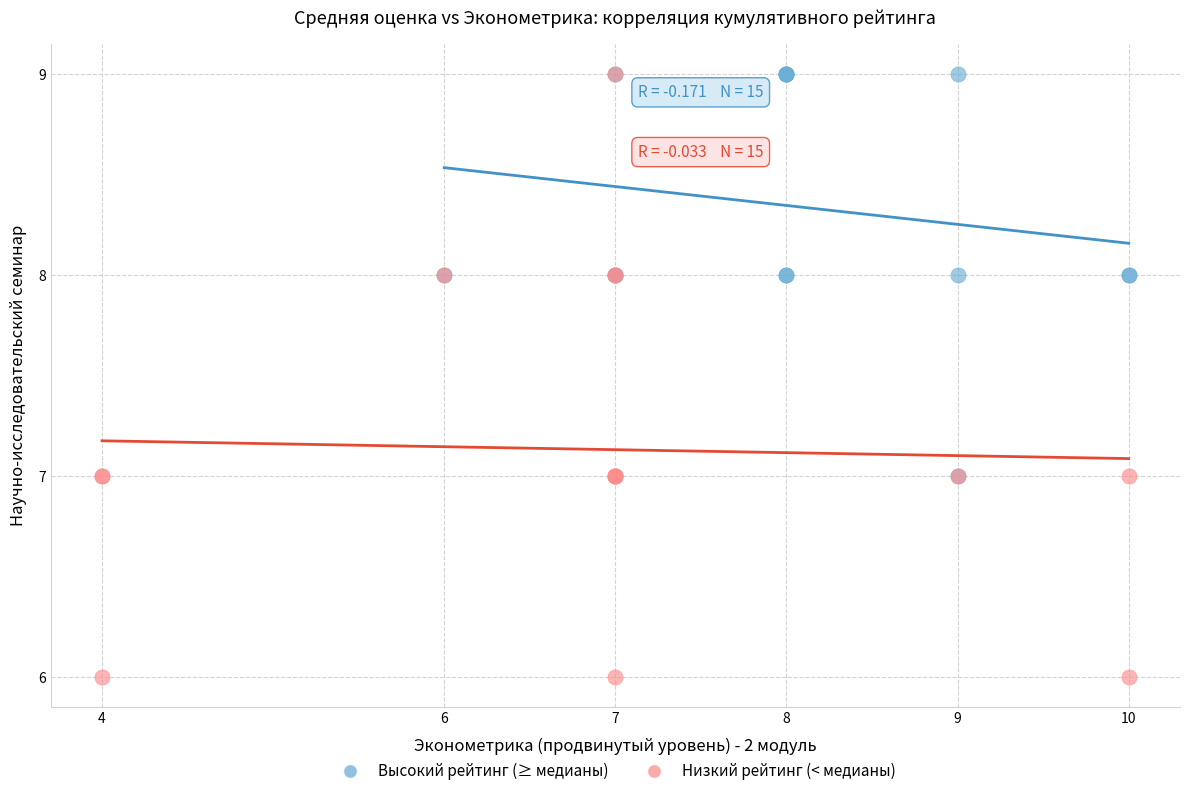

What are all the series names shown in the legend?

Высокий рейтинг (≥ медианы), Низкий рейтинг (< медианы)